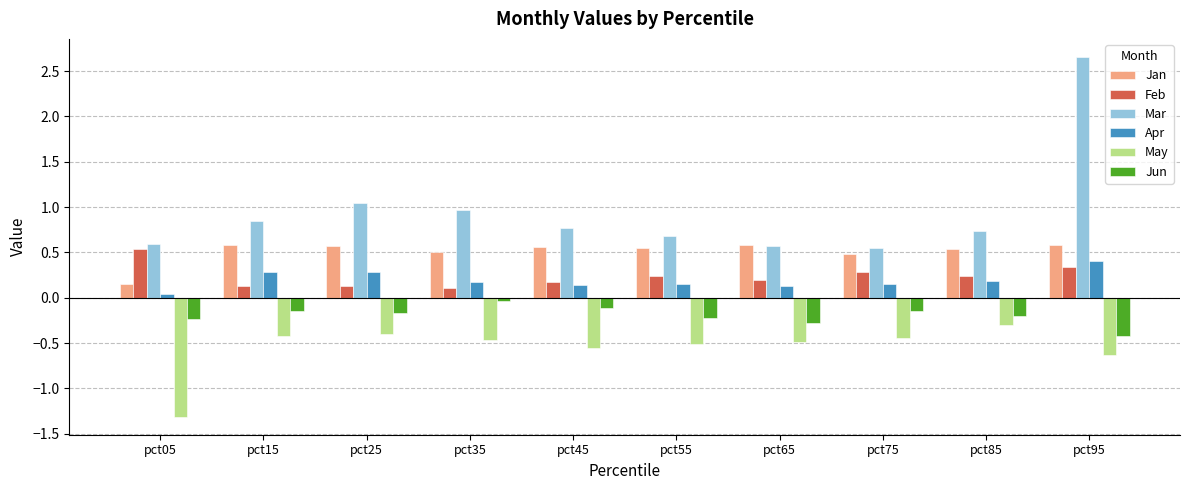

How many bars are there in each group?

6